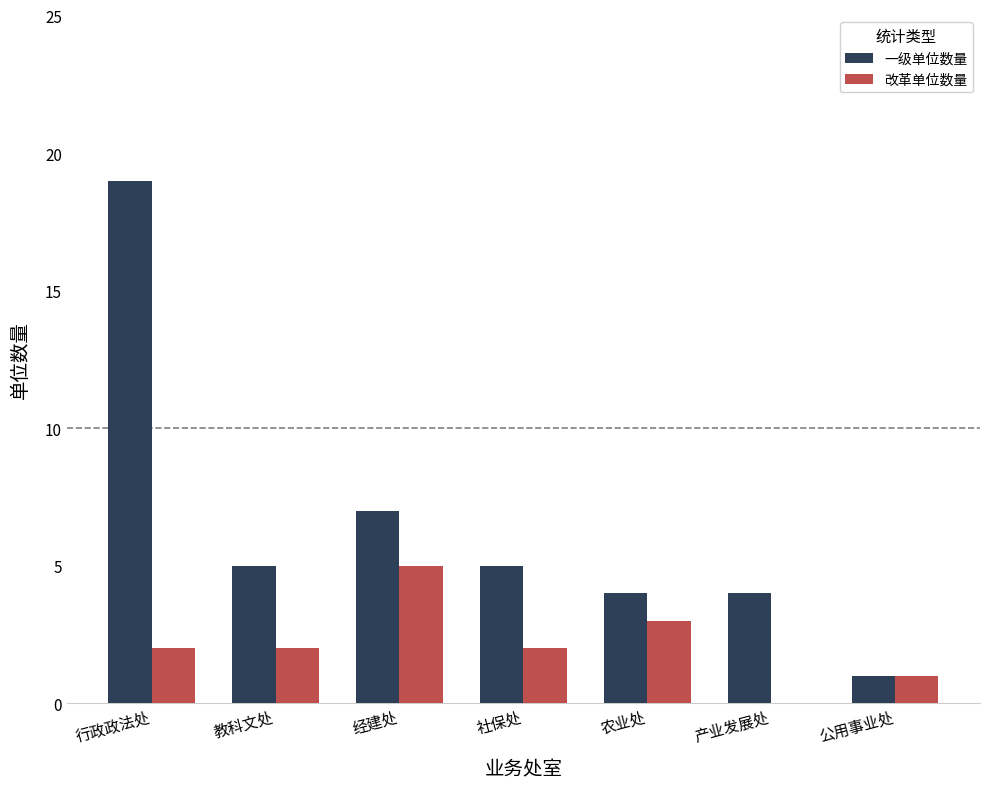

Which series has the largest total across all categories?

一级单位数量